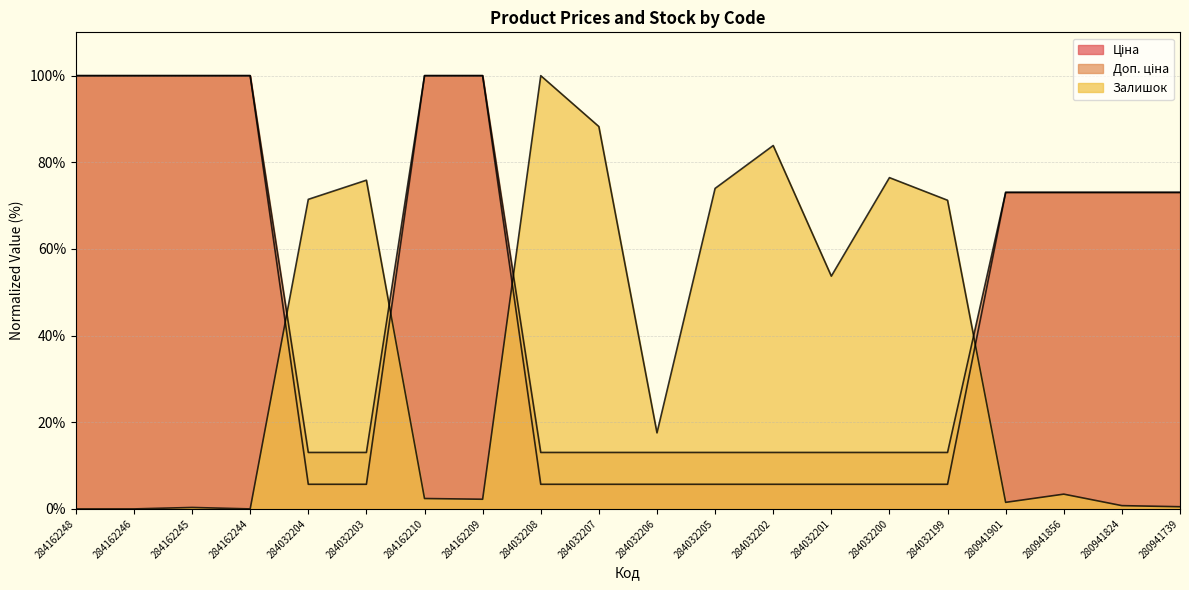

What is the sum of the Залишок values at 284032207 and 284032201?

142.0